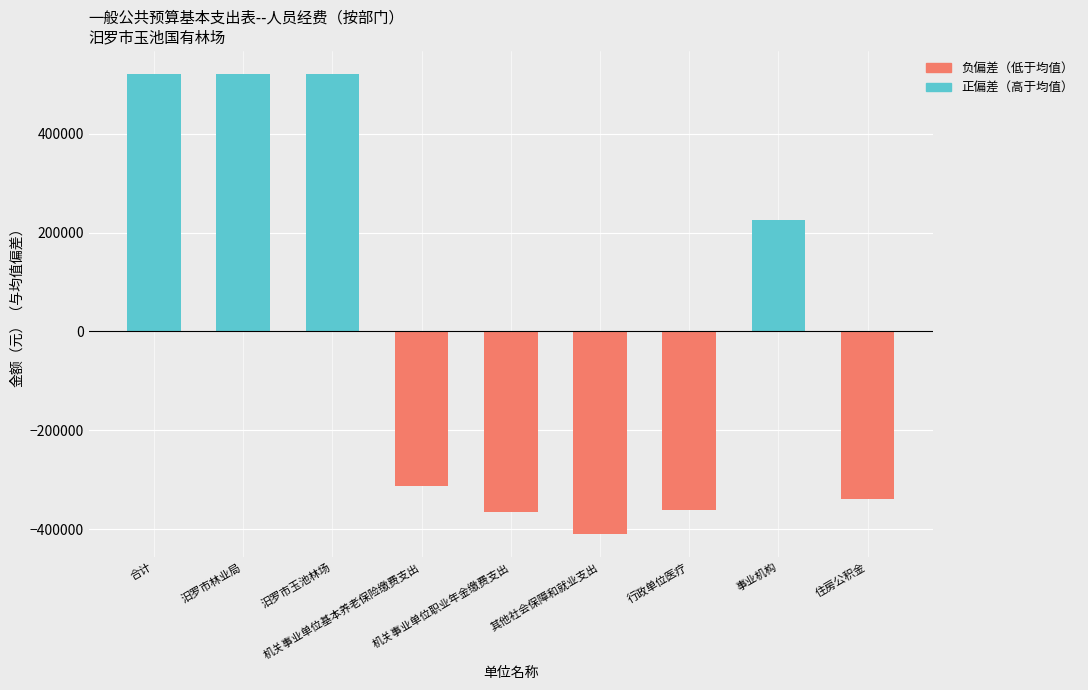

What is the sum of all 负偏差（低于均值） values?

-1786855.2